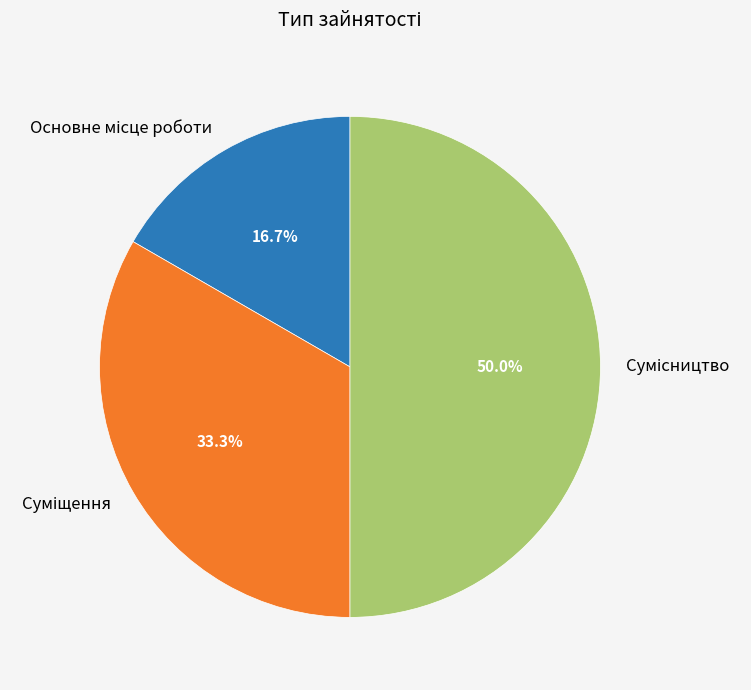

How many slices are in this pie chart?

3